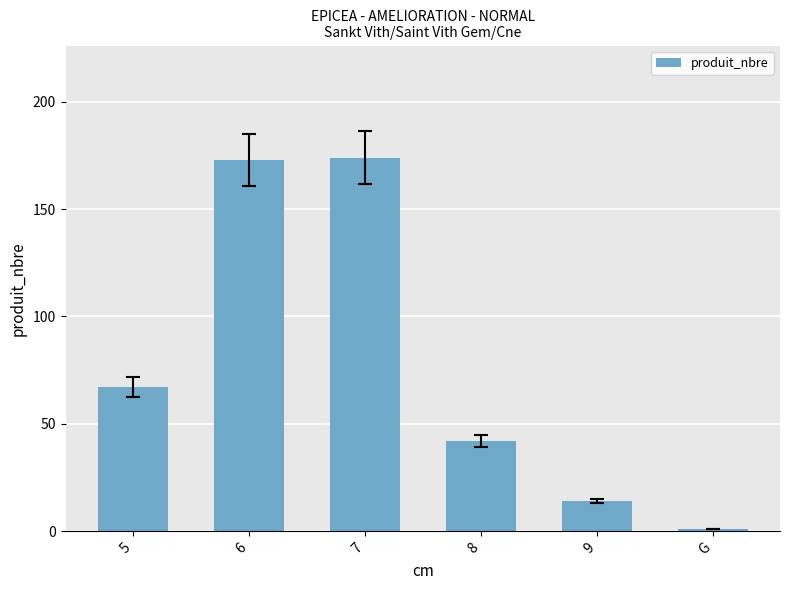

Count the number of categories in the chart.

6